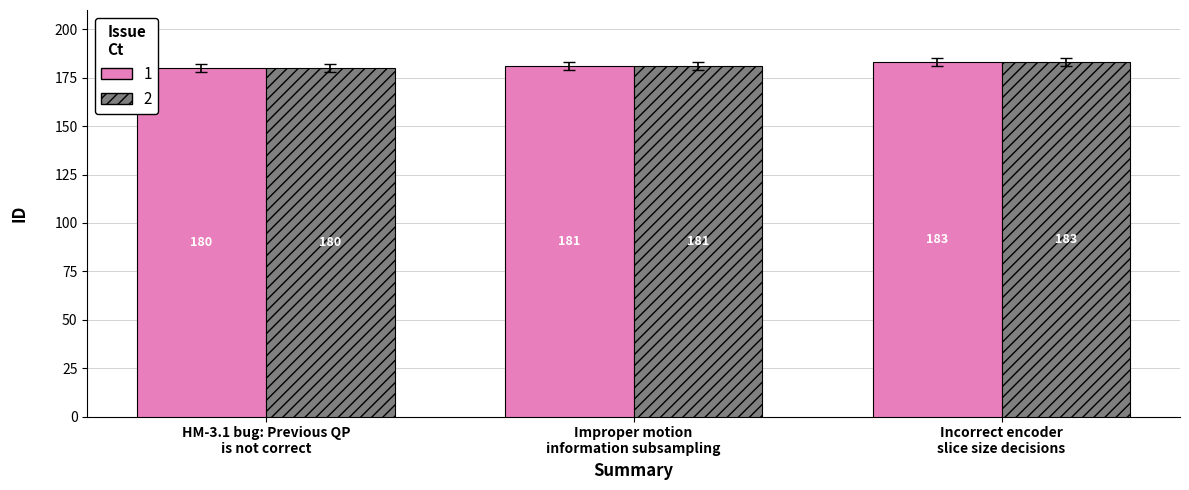

Count the 2 values in the range 180 to 183.

3